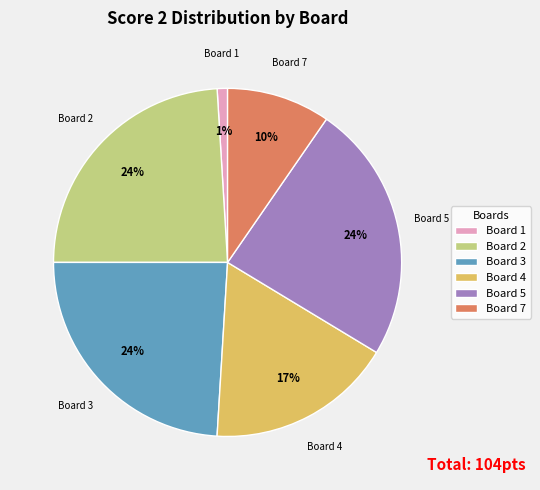

Which slice is the smallest?

Board 1